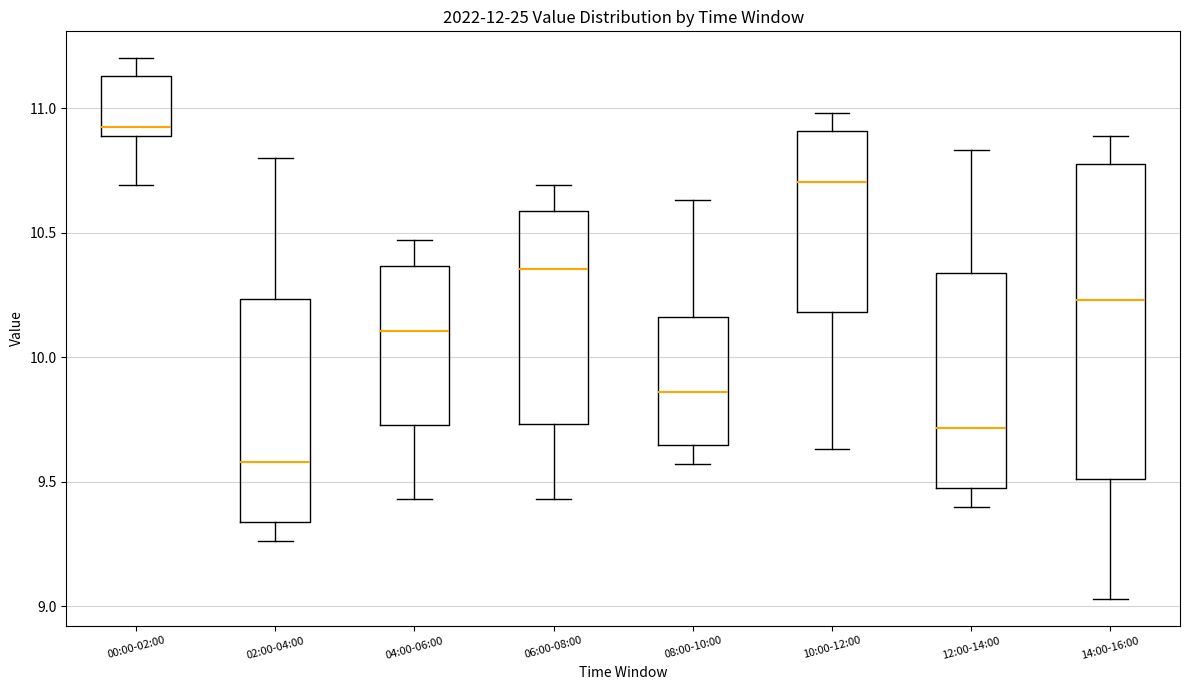

Which box's median line is the lowest?

02:00-04:00